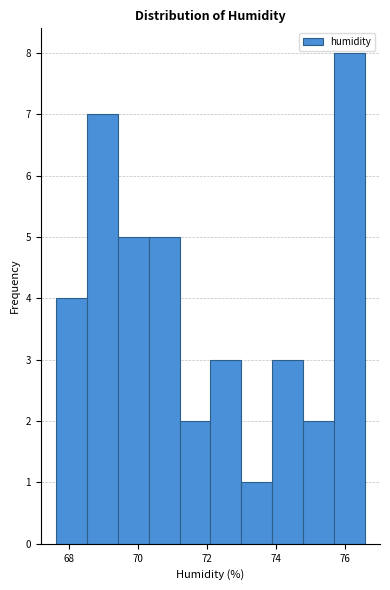

Which range on the x-axis has the tallest bar?

75.6 to 76.6